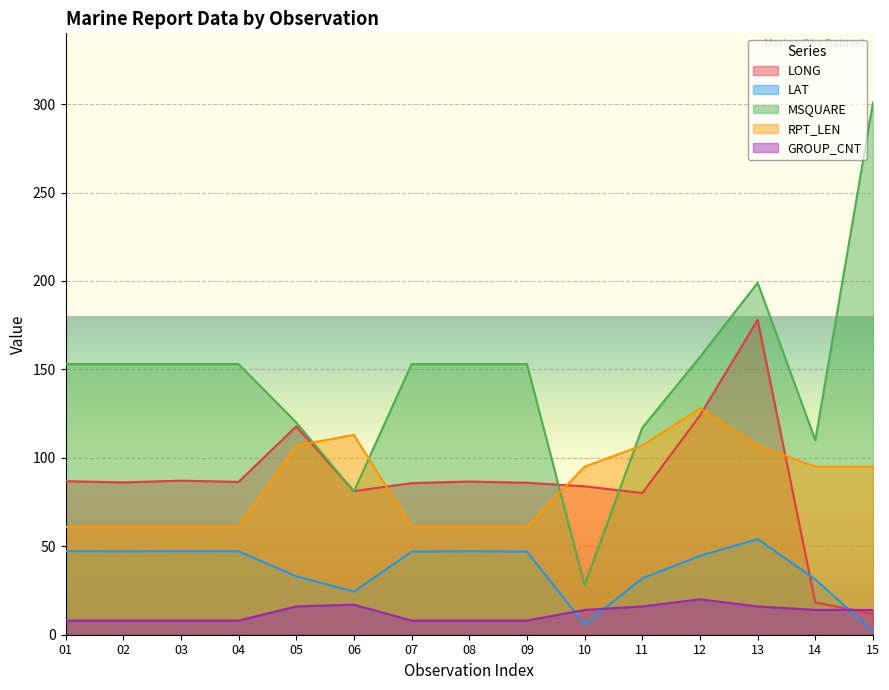

At which label does LONG reach its peak?

13